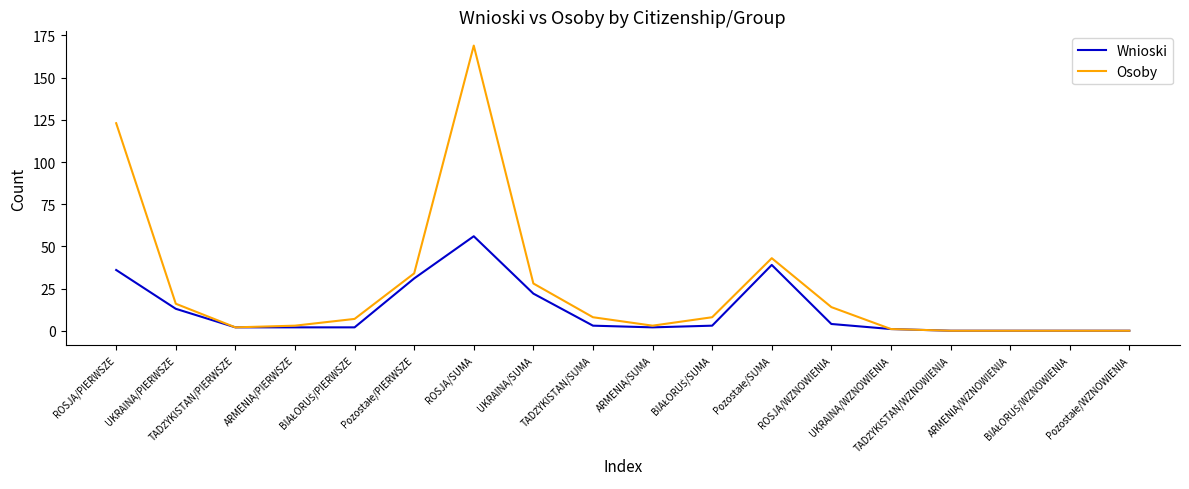

Which series has the largest range (max minus min)?

Osoby